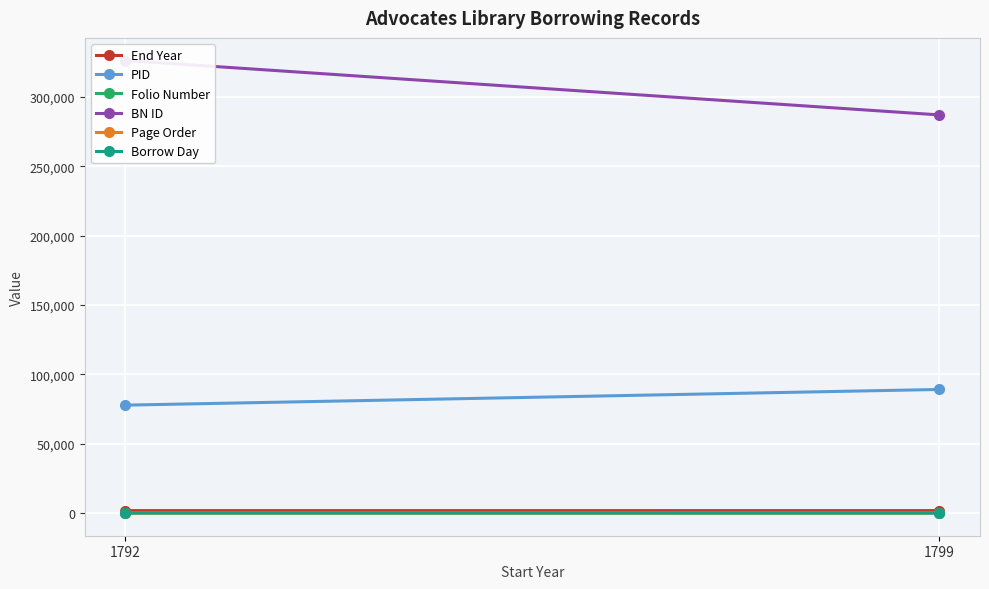

How many lines are shown in the chart?

6